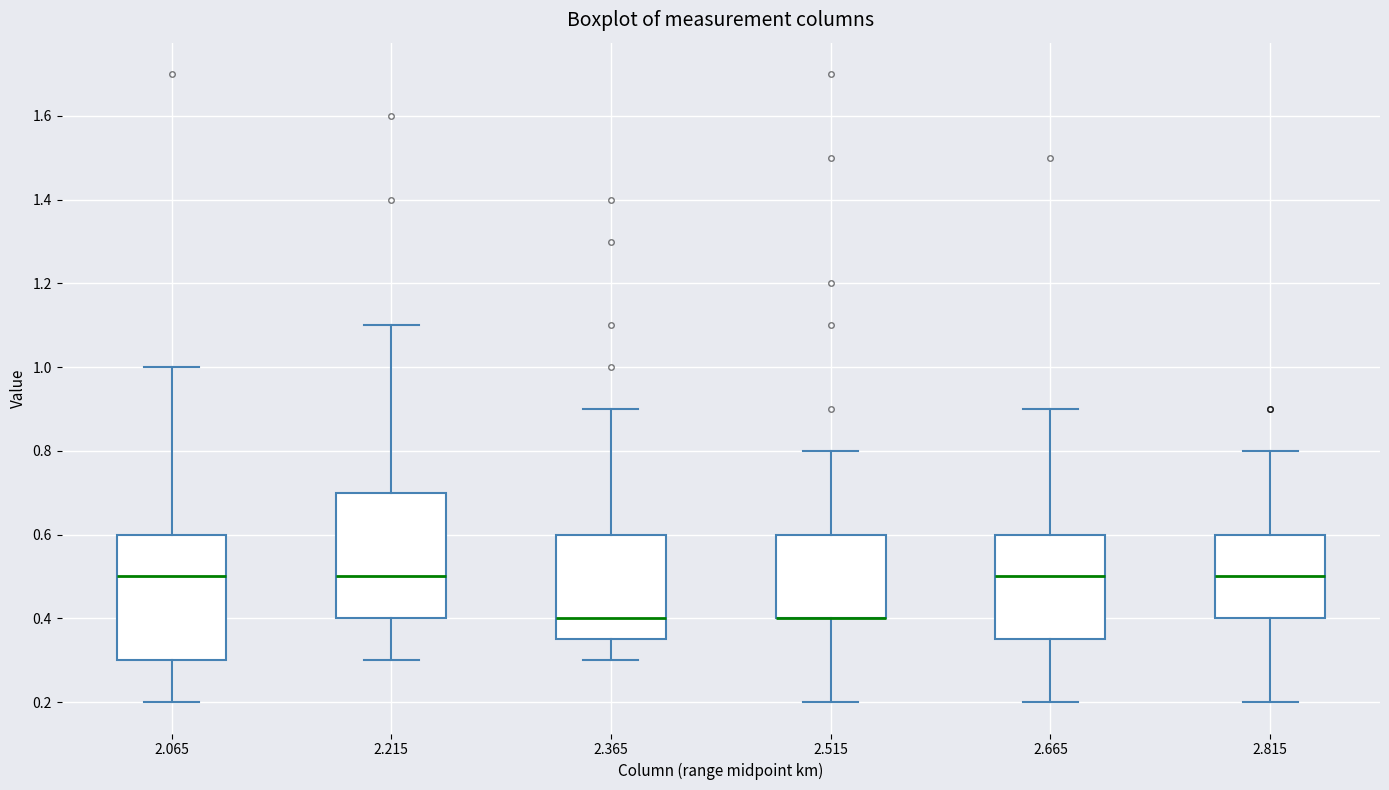

Where does the median line of the box at x = 2.665 sit on the y-axis? The values are not printed on the chart, so give them approximately, as read against the axis.

0.50